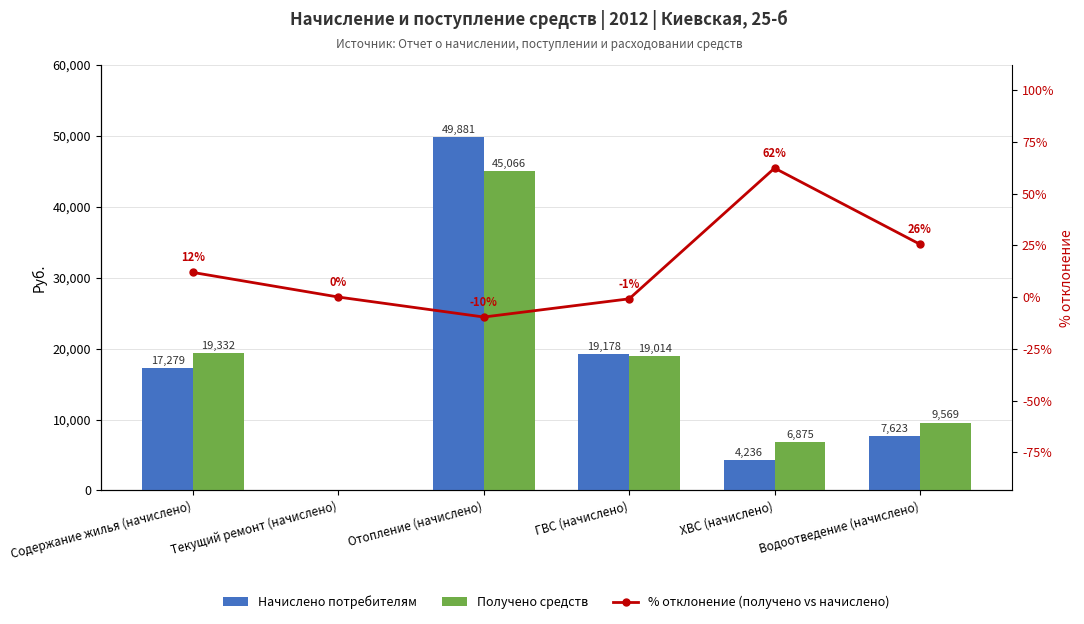

At which label is Получено средств closest to 22532?

Содержание жилья (начислено)